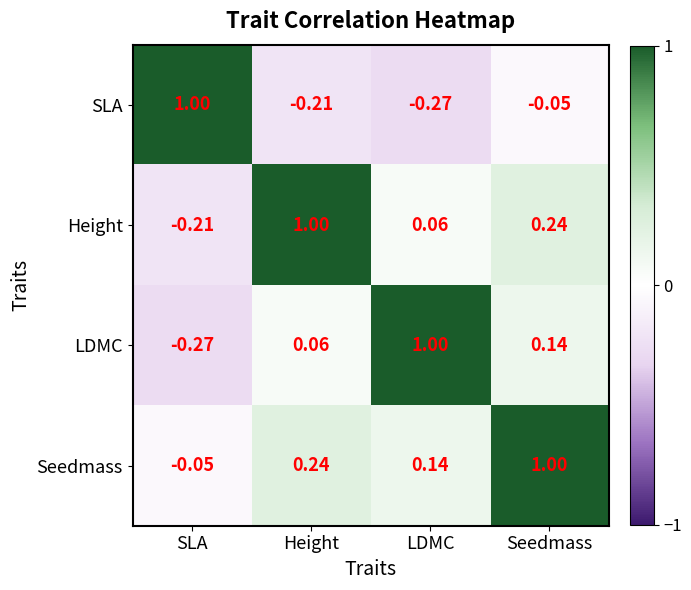

Count the number of categories in the chart.

4